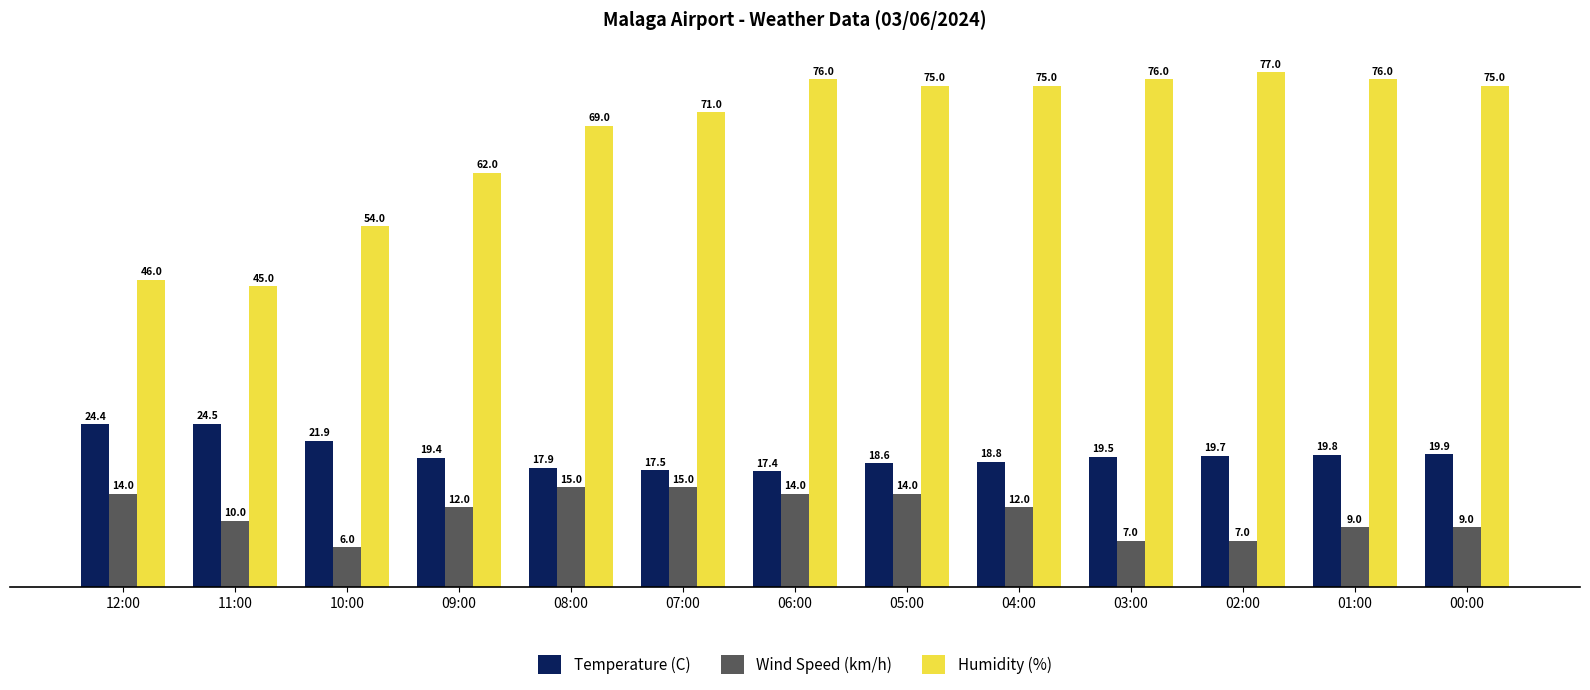

What are all the series names shown in the legend?

Temperature (C), Wind Speed (km/h), Humidity (%)